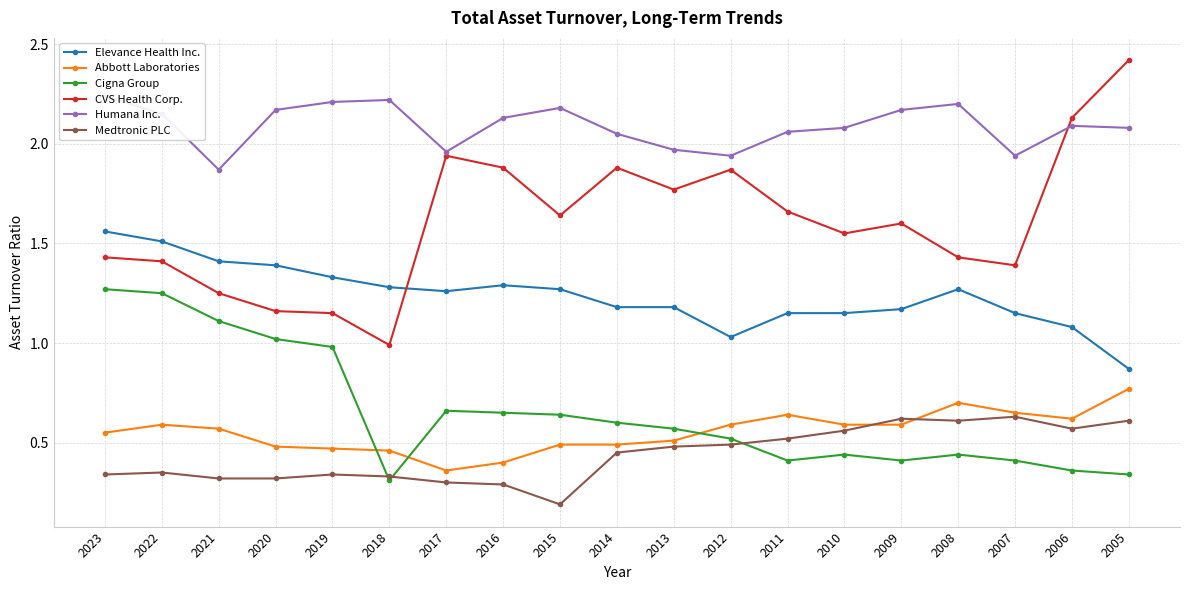

The Cigna Group series shows 0.4 at 2008. True or false?

True